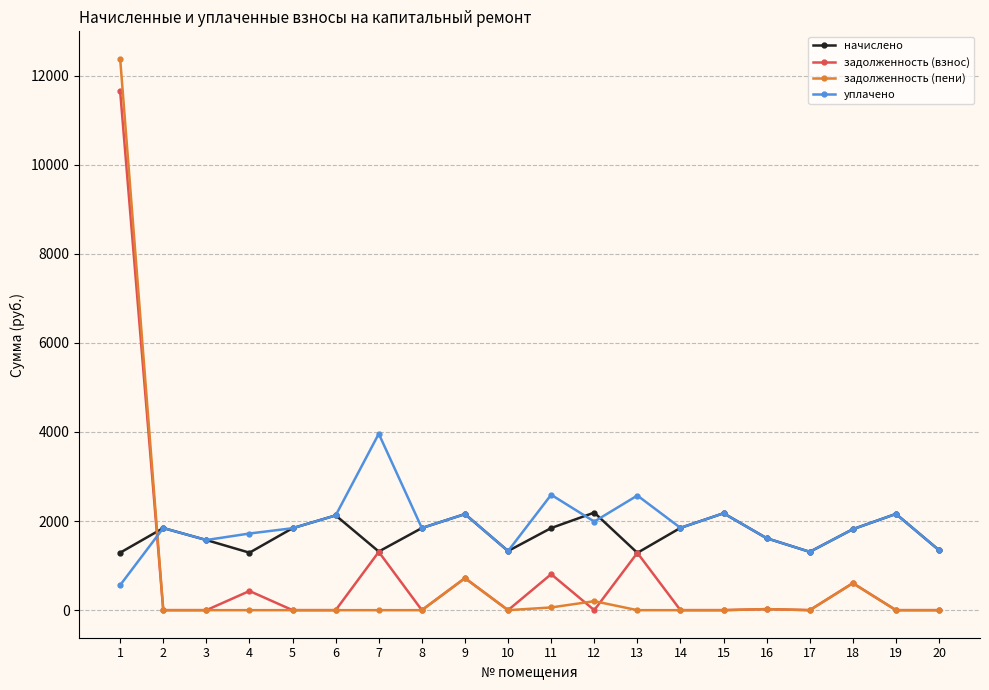

Where is the first local maximum for задолженность (взнос)?

4